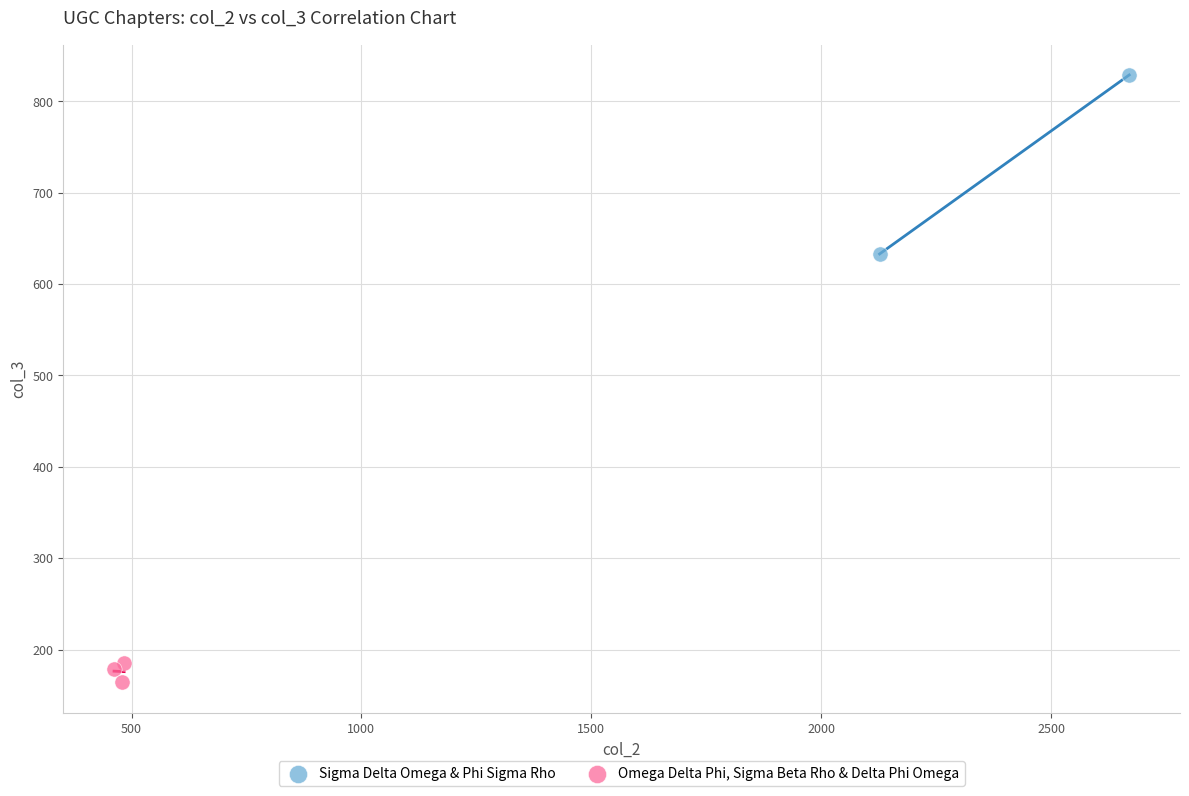

What are all the series names shown in the legend?

Sigma Delta Omega & Phi Sigma Rho, Omega Delta Phi, Sigma Beta Rho & Delta Phi Omega